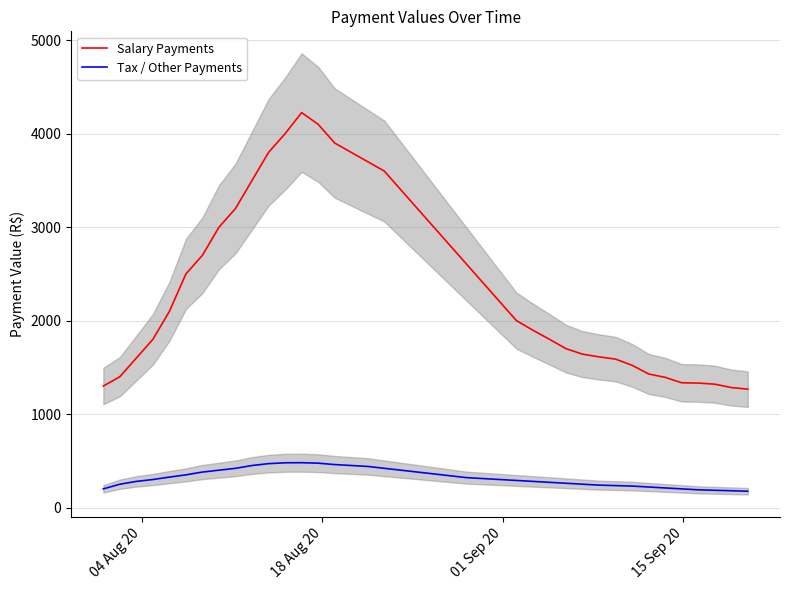

Reading right to left, extract all data points from this chart.

Salary Payments: 1267	1284	1320	1332	1335	1393	1429	1522	1588	1612	1641	1700	1800	1897	2000	2200	2400	2600	2800	3000	3200	3400	3600	3700	3800	3900	4100	4225	4000	3800	3500	3200	3000	2700	2500	2100	1800	1600	1400	1300
Tax / Other Payments: 175	180	185	190	200	210	220	230	235	240	250	260	270	280	290	300	310	320	340	360	380	400	420	440	450	460	475	480	479	470	450	420	400	380	350	326	300	280	250	200